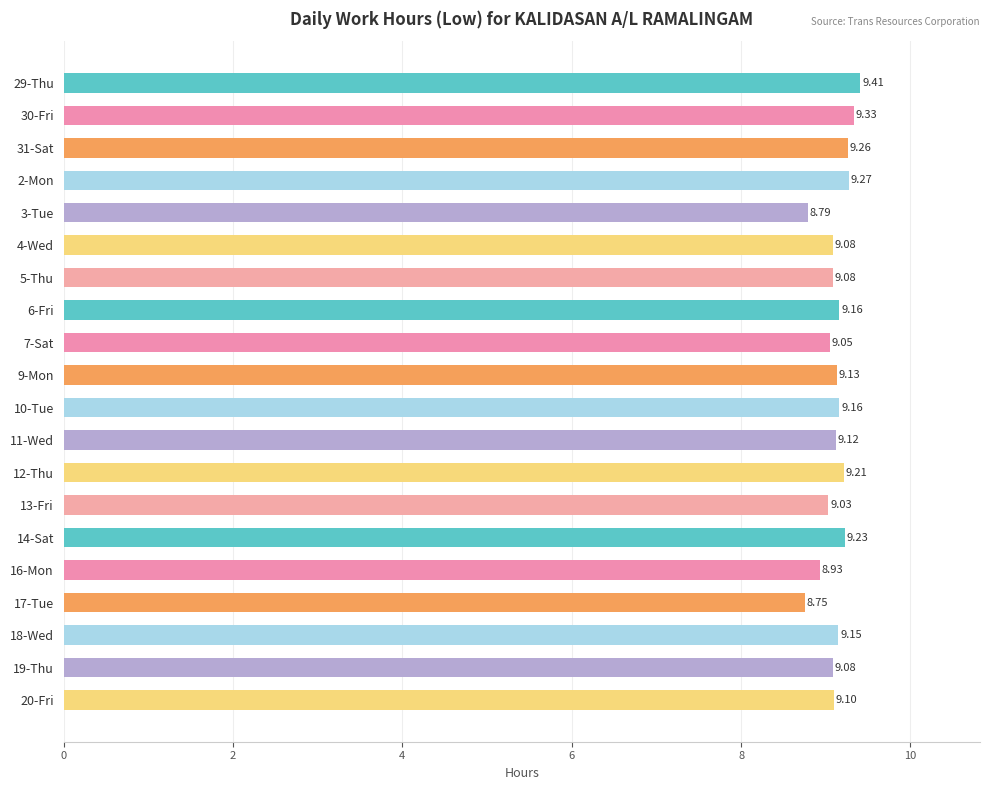

What is the sum of the values at 29-Thu and 10-Tue?

18.6